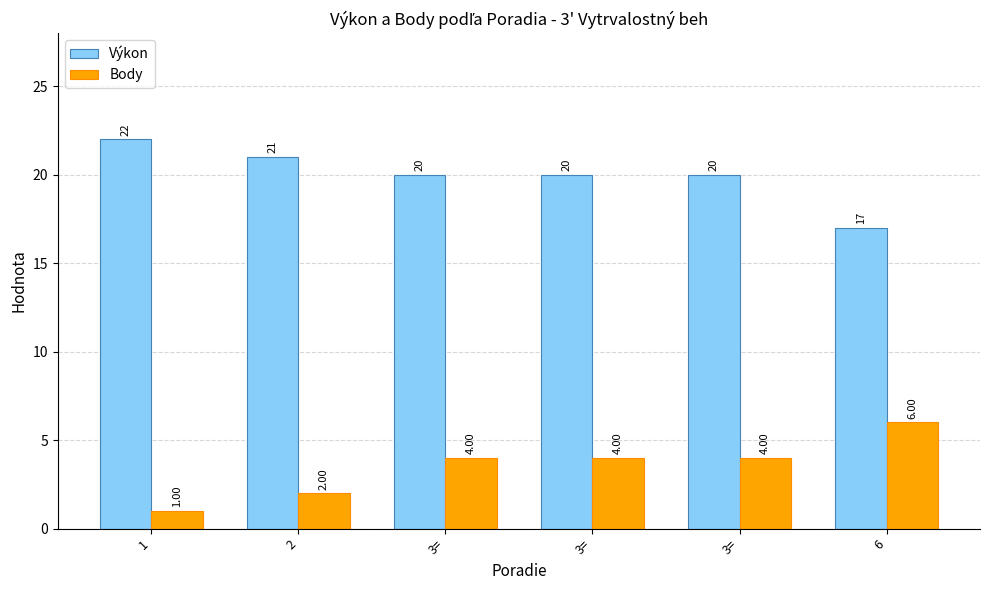

What is the average value of the Body series?

4